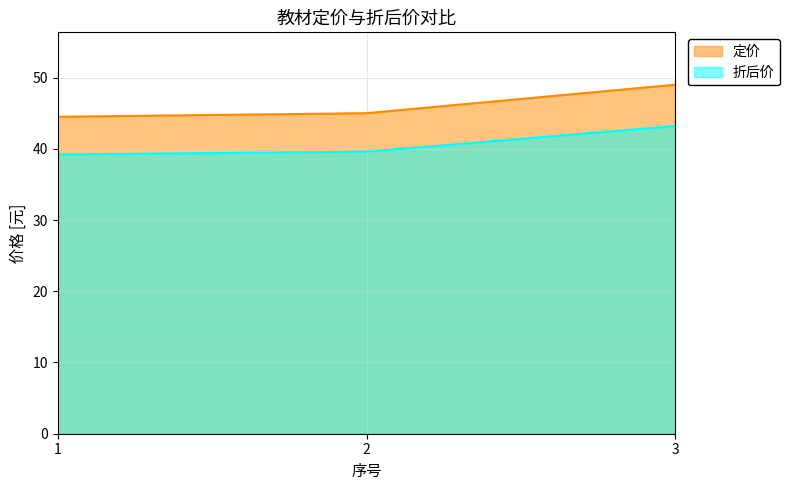

Rank the series by their maximum value, from lowest to highest.

折后价, 定价